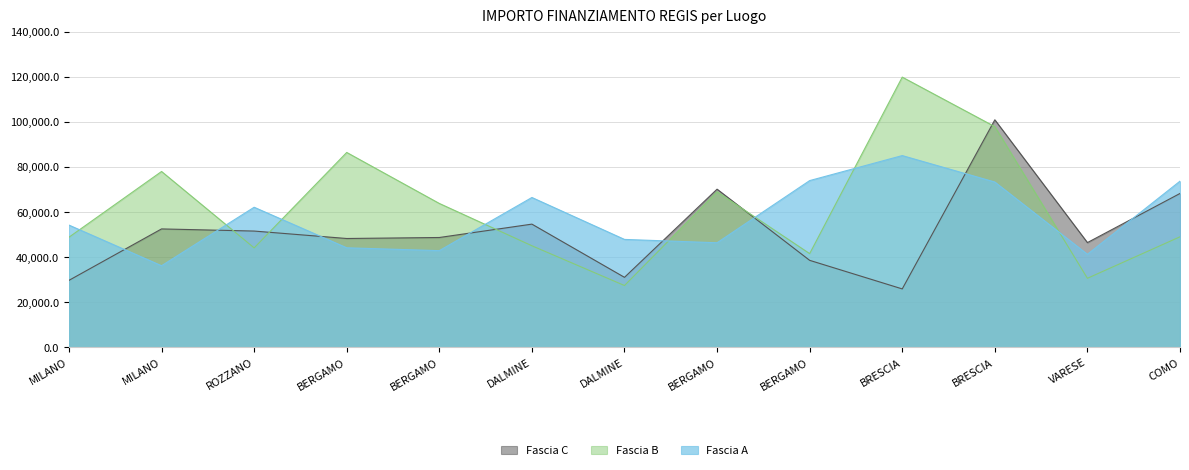

True or false: Fascia A has more than 1 points higher than both neighbors.

True